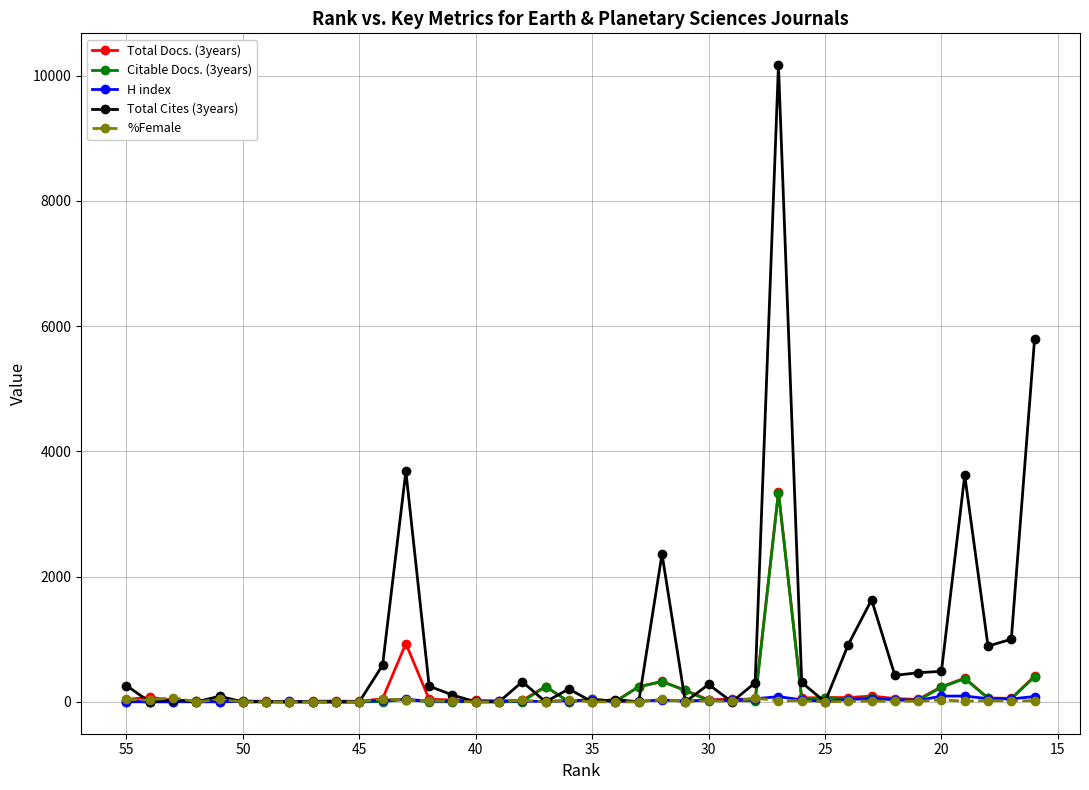

What is the average value of the Total Cites (3years) series?

856